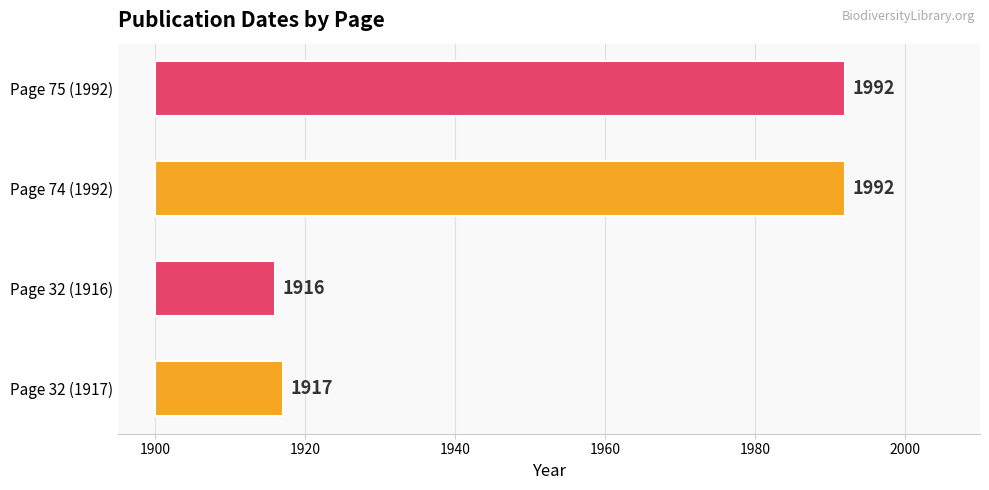

Approximately how many times larger is the value at Page 74 (1992) compared to Page 32 (1916)?

1.0